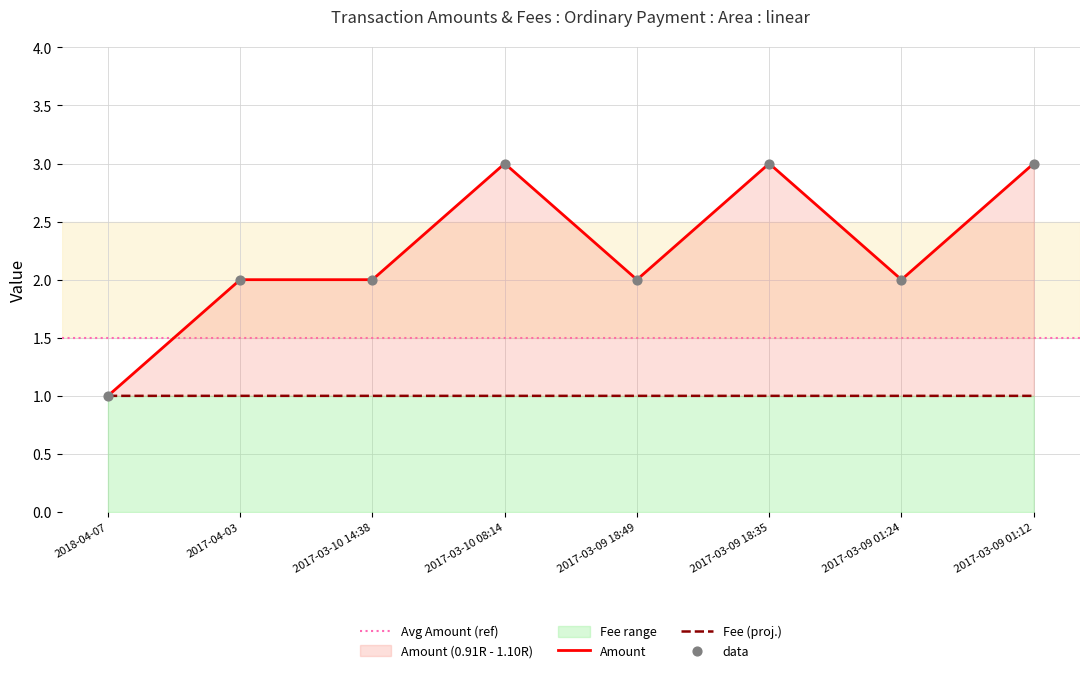

Which series contains the highest Y value?

Amount